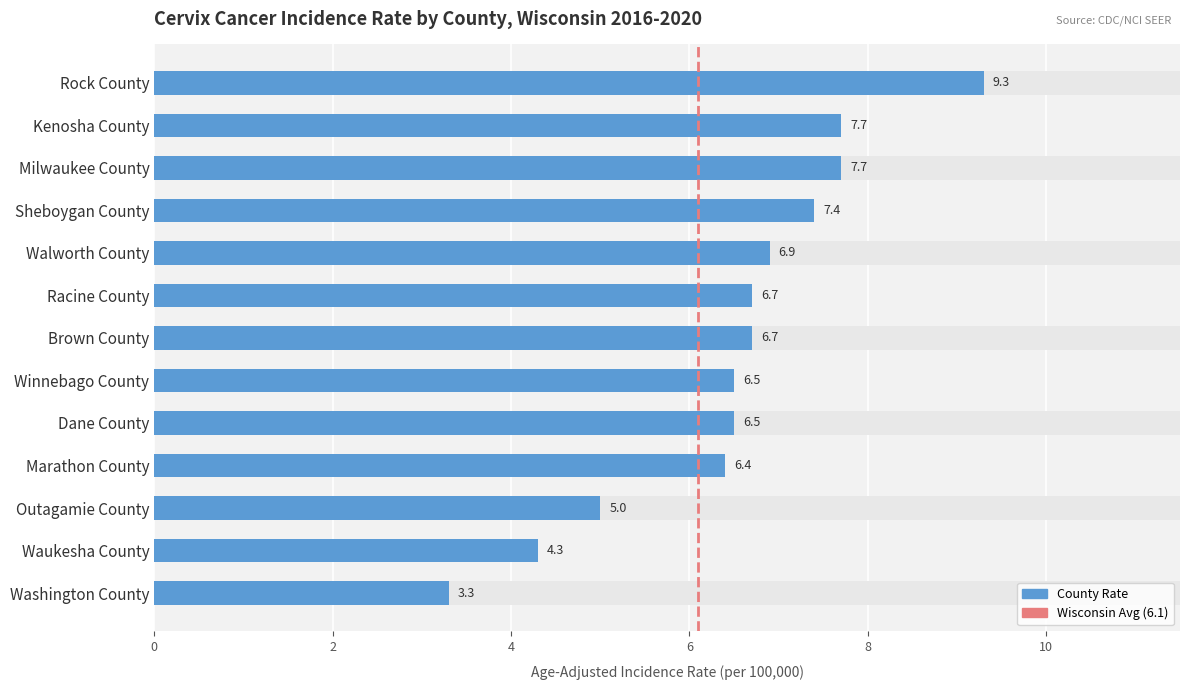

What is the sum of the values at Washington County and Sheboygan County?

10.7